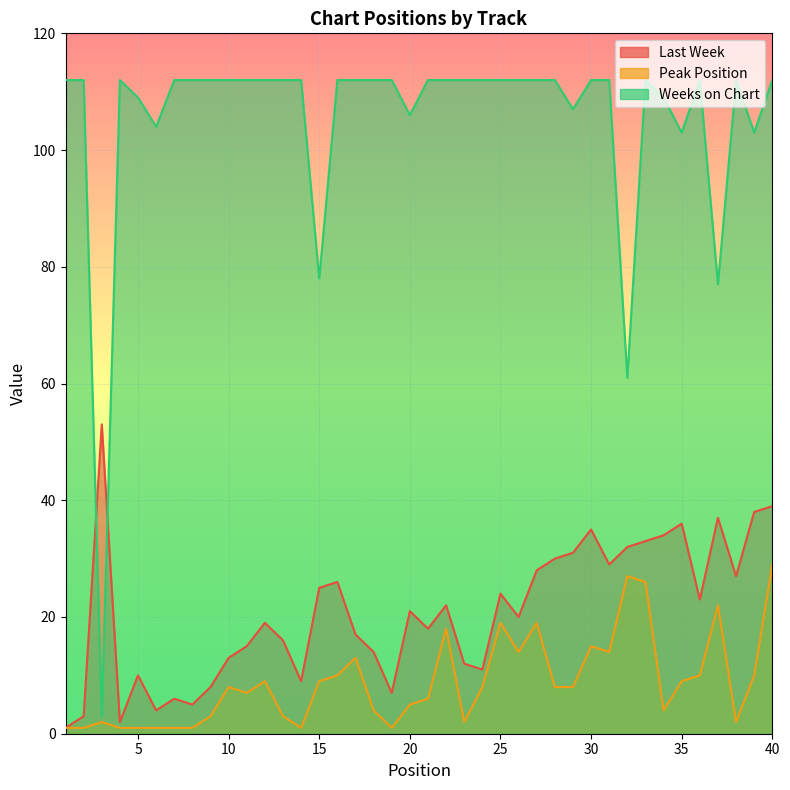

Is it true that Last Week equals 5 at 8?

True